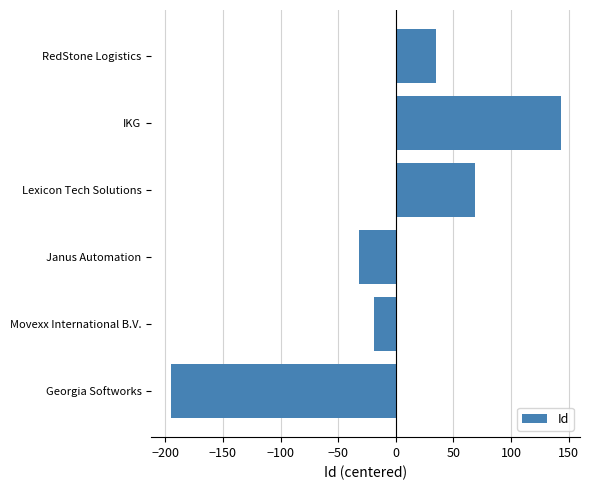

At which category does the chart reach its peak across all series?

IKG